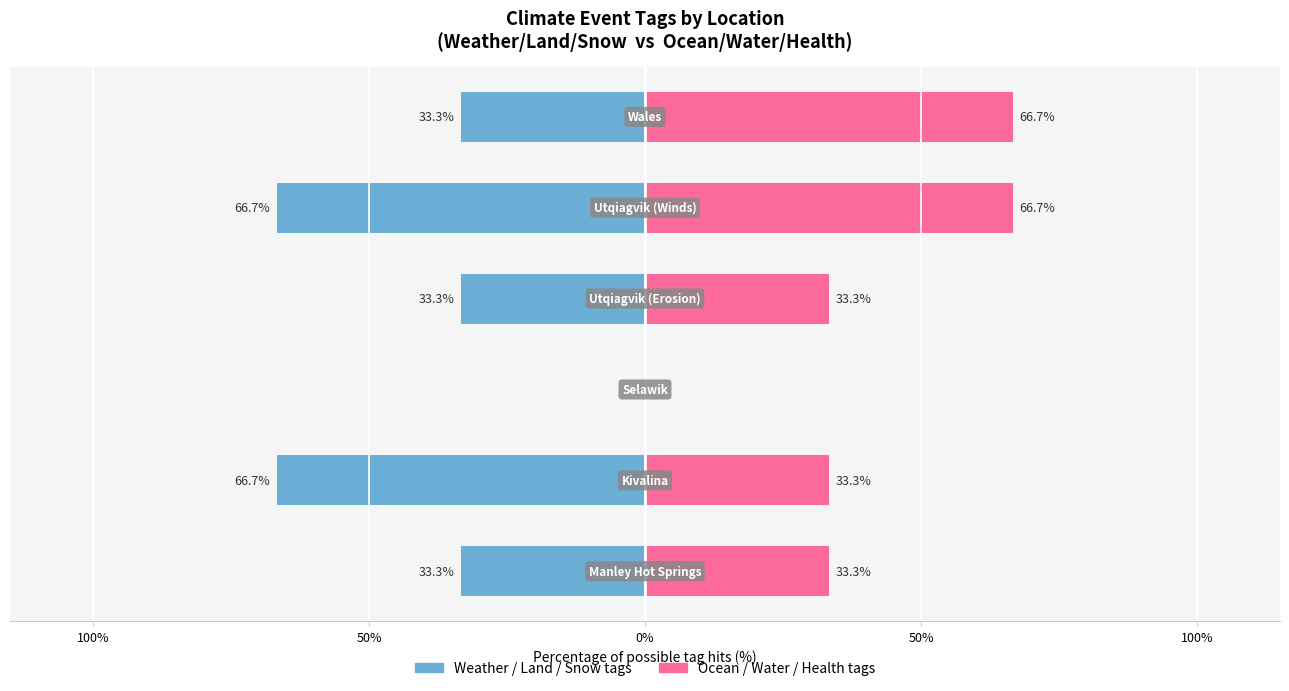

Which series has the largest total across all categories?

Ocean / Water / Health tags